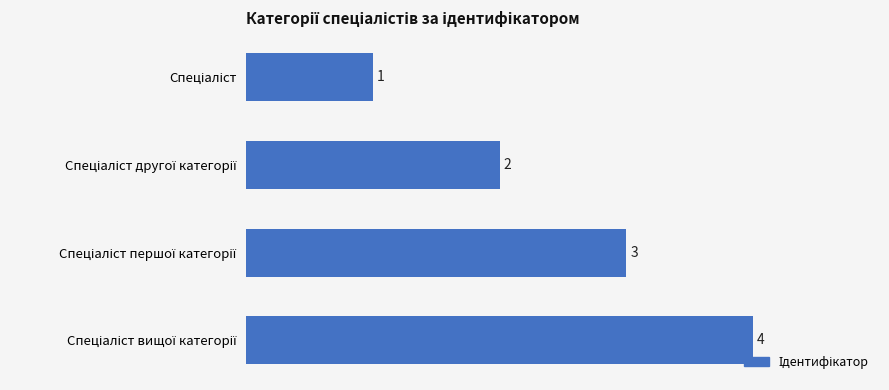

What is the maximum value shown in the chart?

4